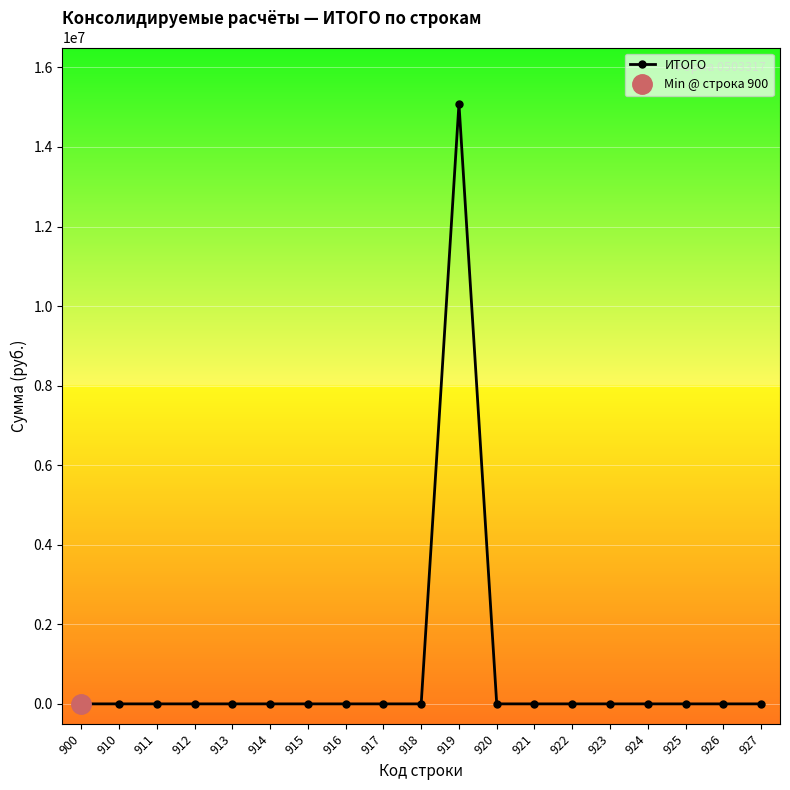

How many series are shown in this chart?

1